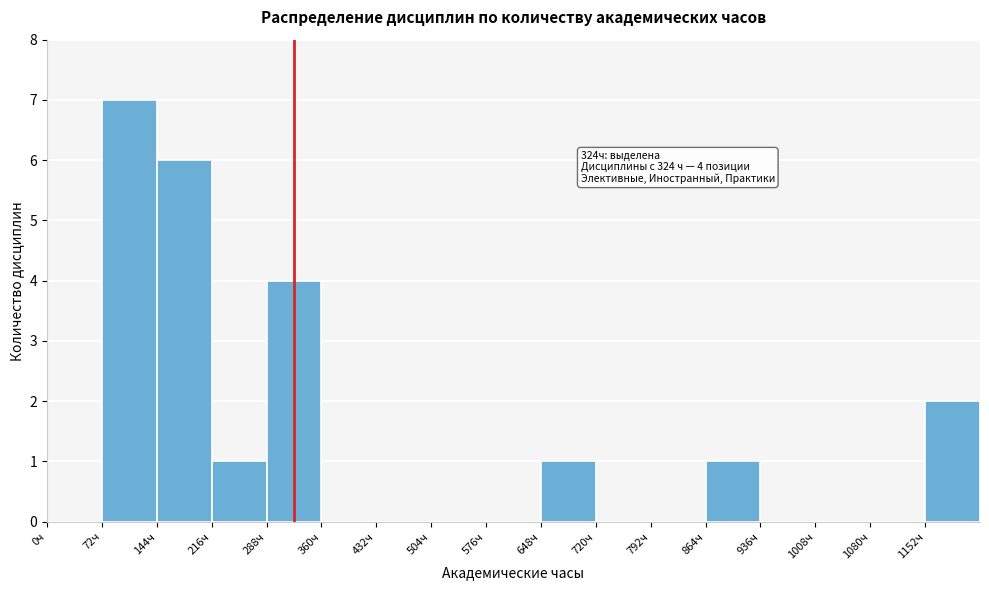

Over which range of the x-axis is the bar tallest?

72 to 144